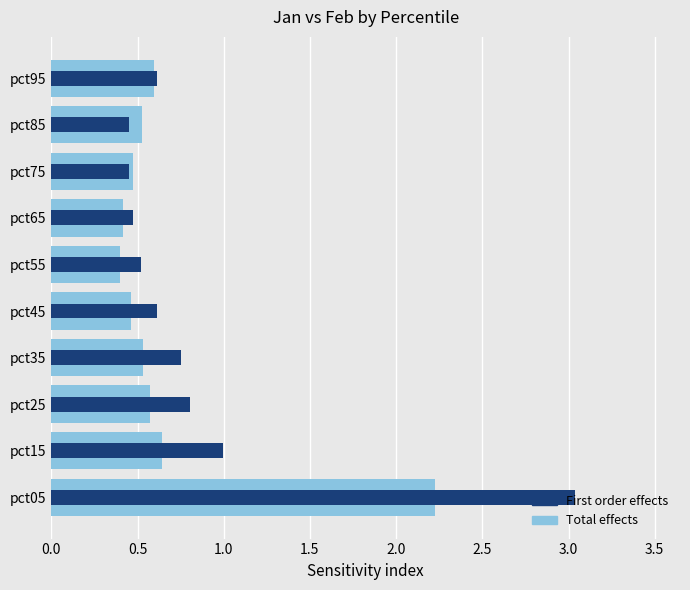

What is the maximum value shown in the chart?

3.0